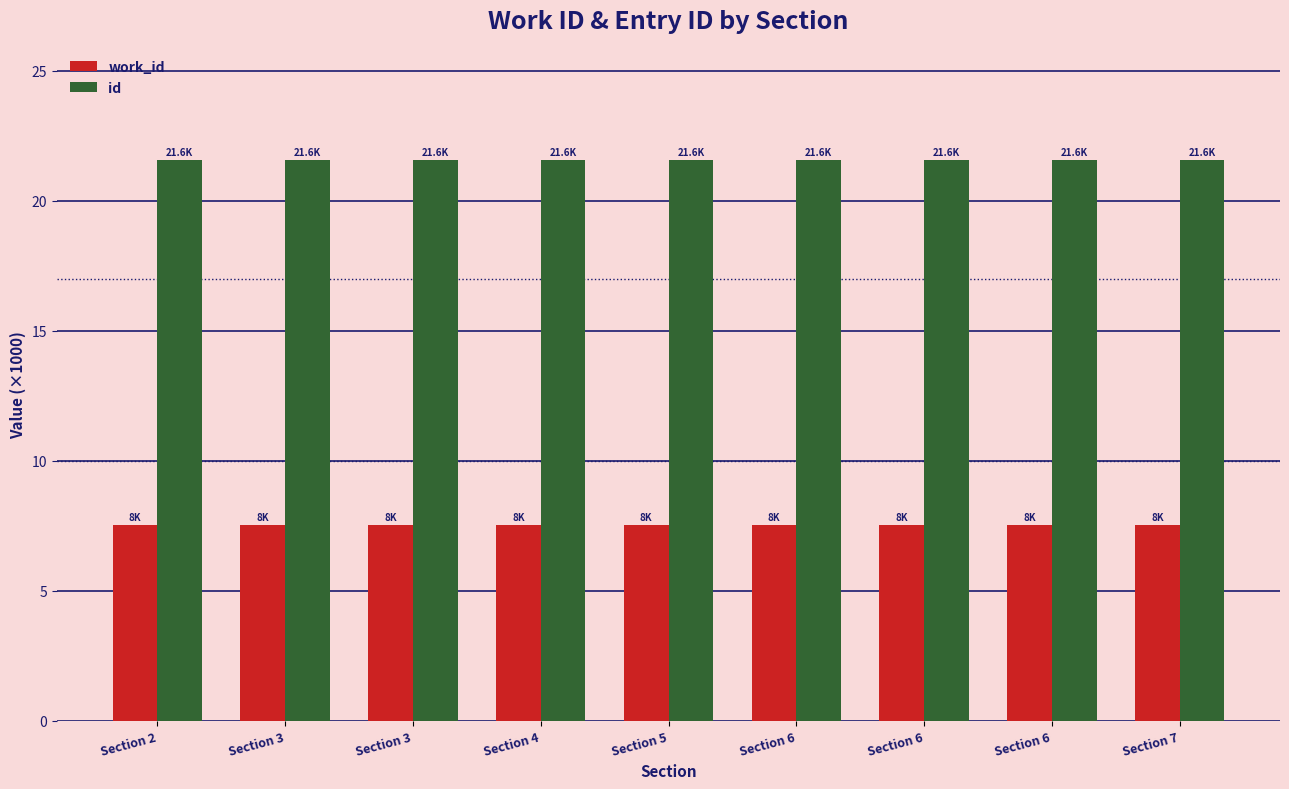

What is the spread (max minus min) of values at Section 6?

14.1